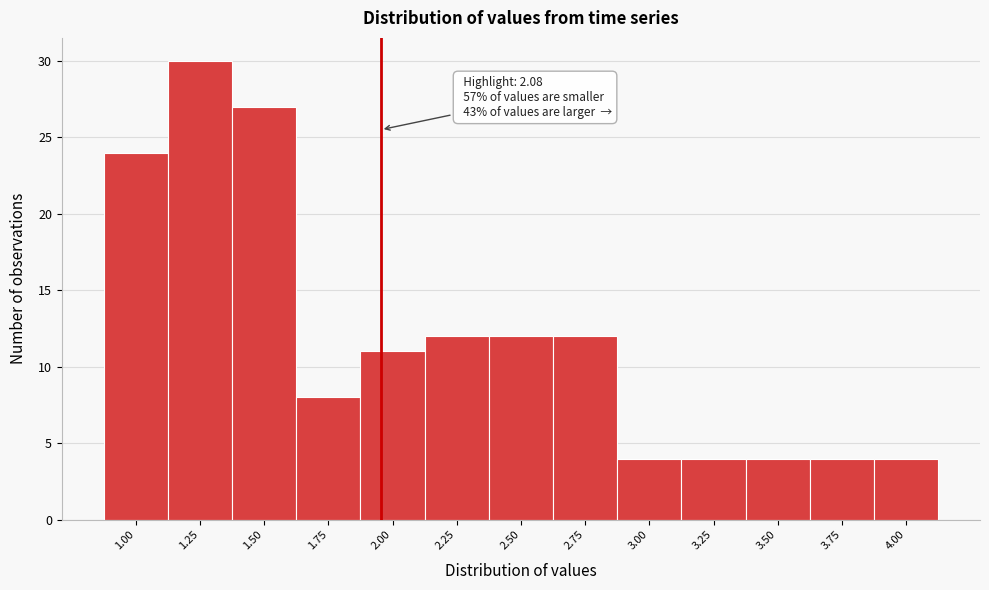

Reading right to left, what are all the values shown in this chart?

4.00=4	3.75=4	3.50=4	3.25=4	3.00=4	2.75=12	2.50=12	2.25=12	2.00=11	1.75=8	1.50=27	1.25=30	1.00=24